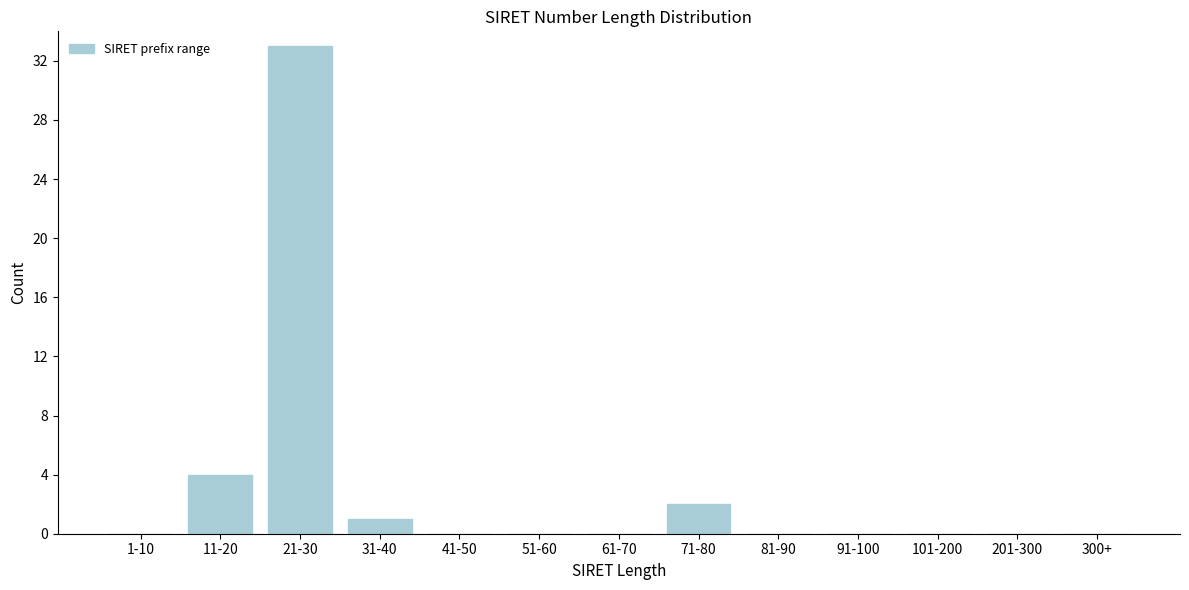

Reading right to left, extract all data points from this chart.

300+=0	201-300=0	101-200=0	91-100=0	81-90=0	71-80=2	61-70=0	51-60=0	41-50=0	31-40=1	21-30=33	11-20=4	1-10=0